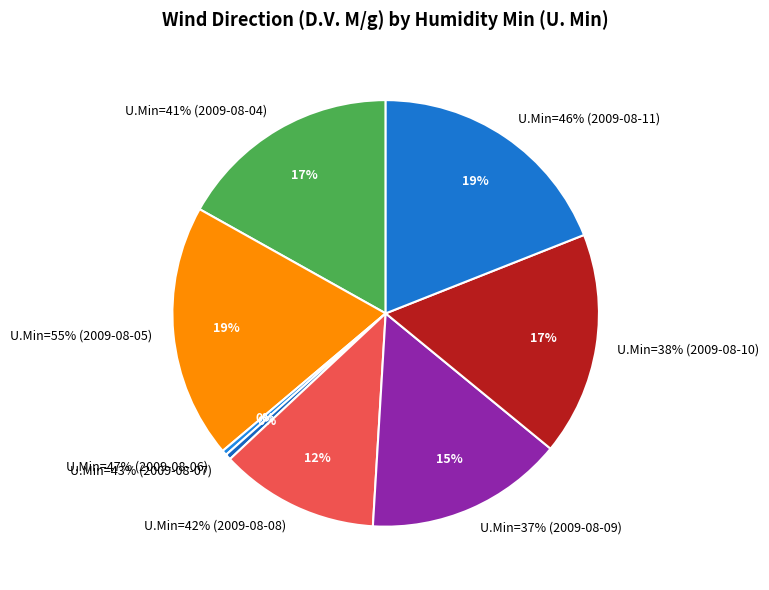

Is there a majority slice in this chart?

No